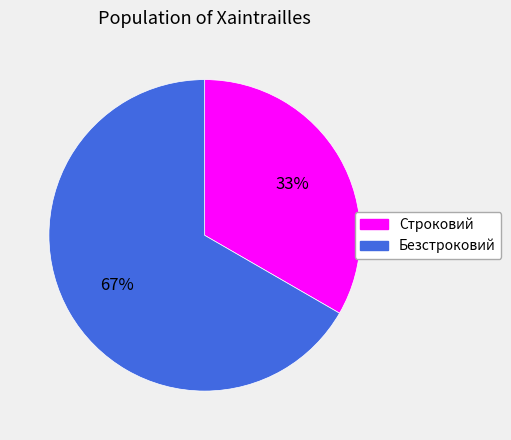

To the nearest percent, what is the average slice percentage?

50%